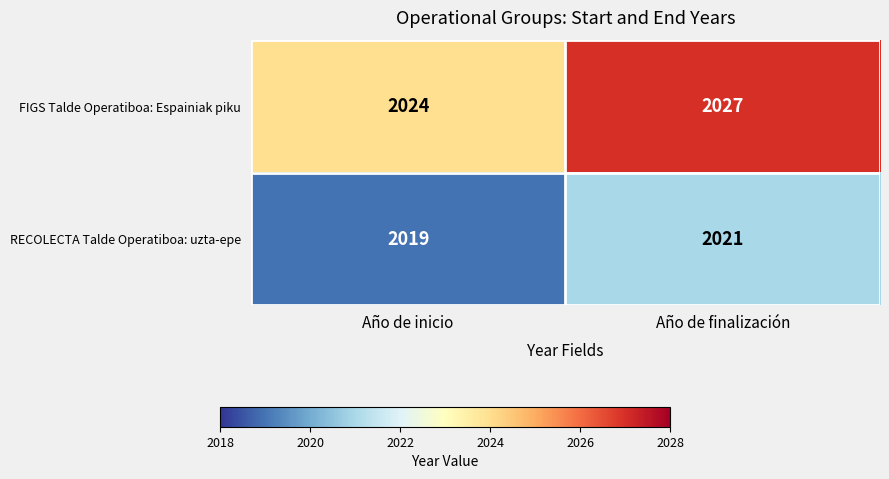

What is the lowest value of the FIGS Talde Operatiboa: Espainiak piku series?

2024